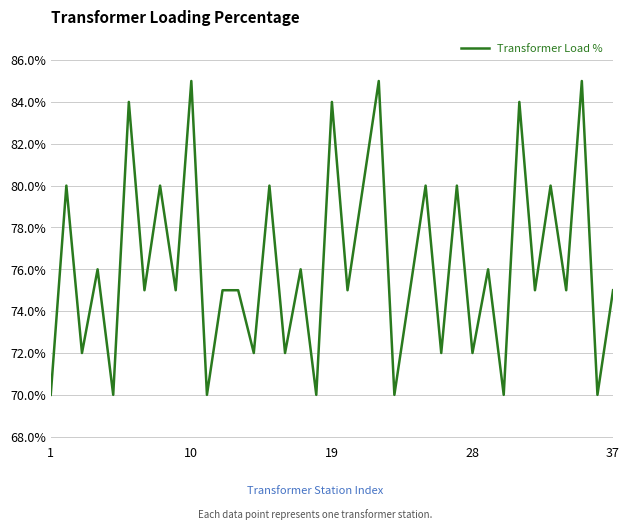

What is the difference between the maximum and minimum values?

15